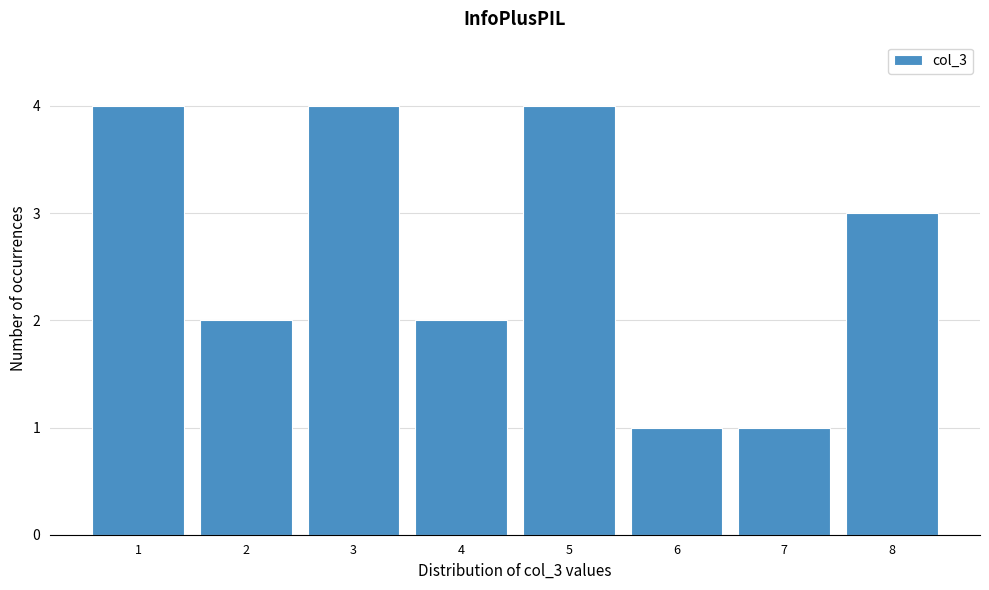

Reading right to left, transcribe all the data shown in this chart.

3	1	1	4	2	4	2	4